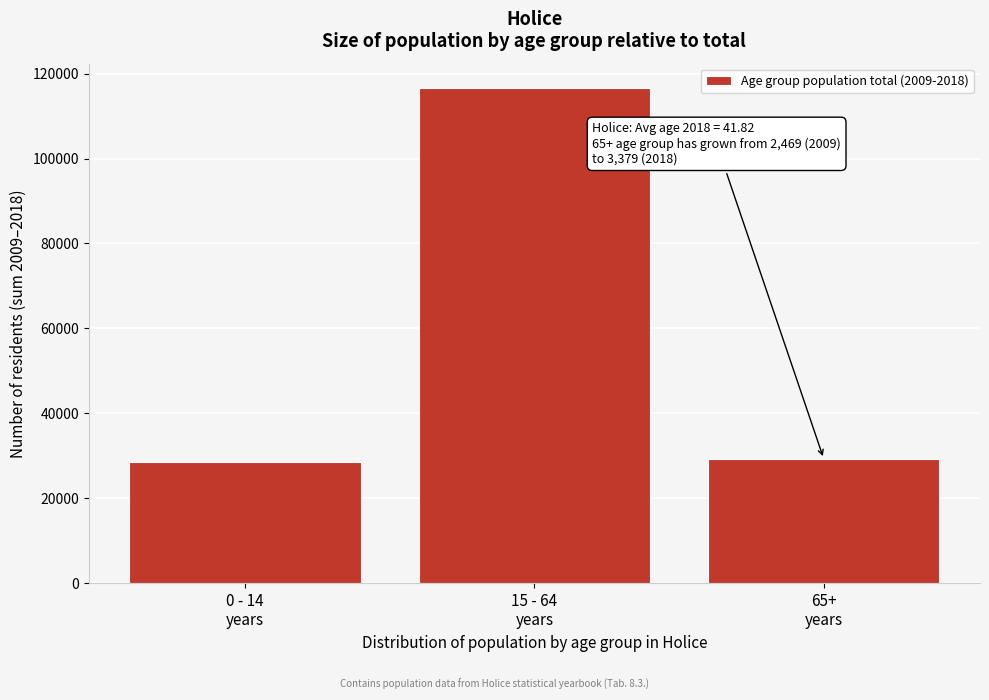

Reading left to right, transcribe all the data shown in this chart.

28469	116555	29257